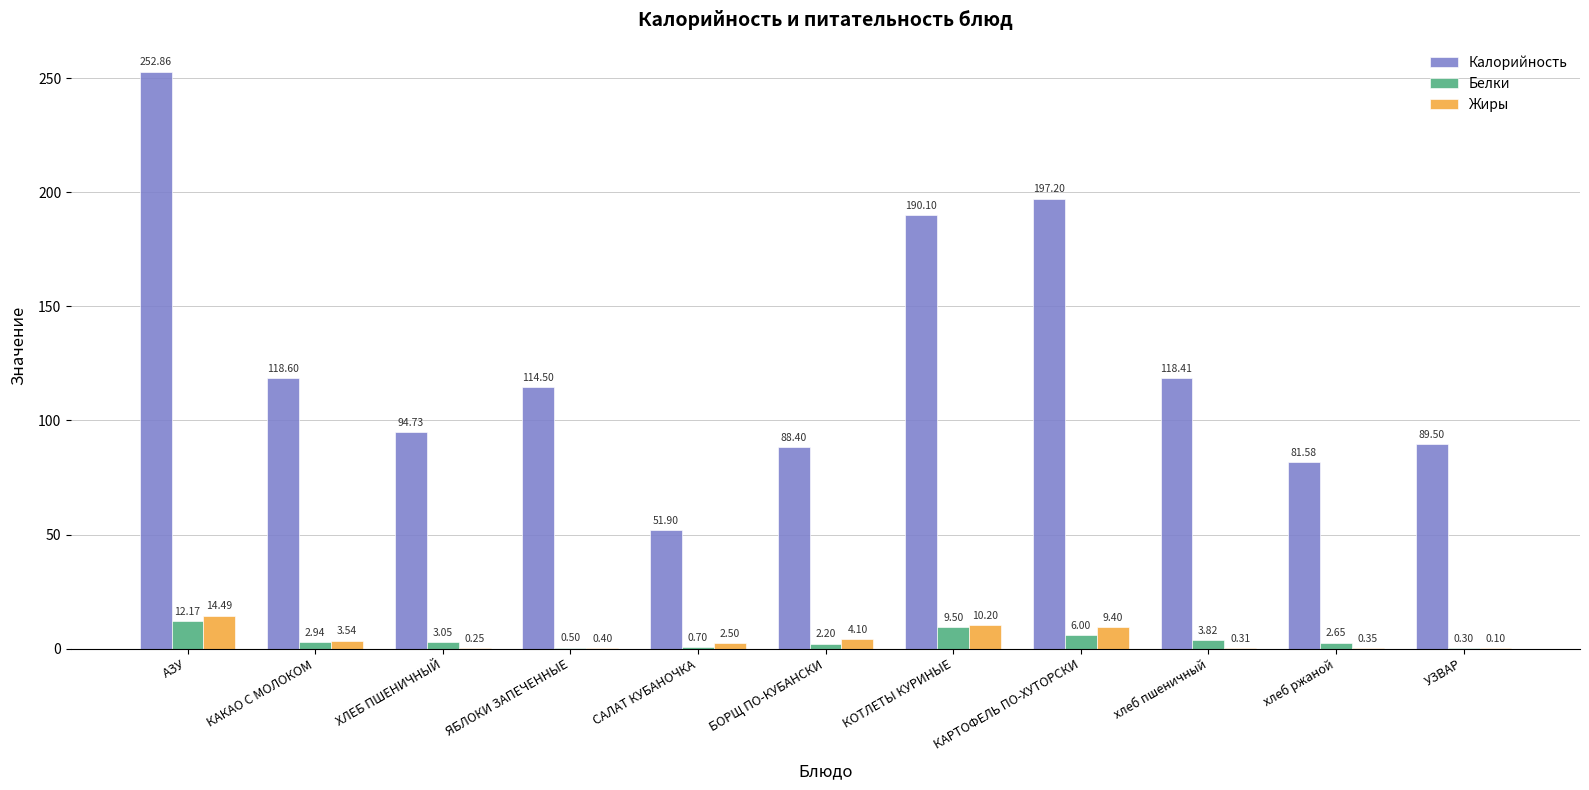

Which series changed the most between БОРЩ ПО-КУБАНСКИ and КОТЛЕТЫ КУРИНЫЕ?

Калорийность